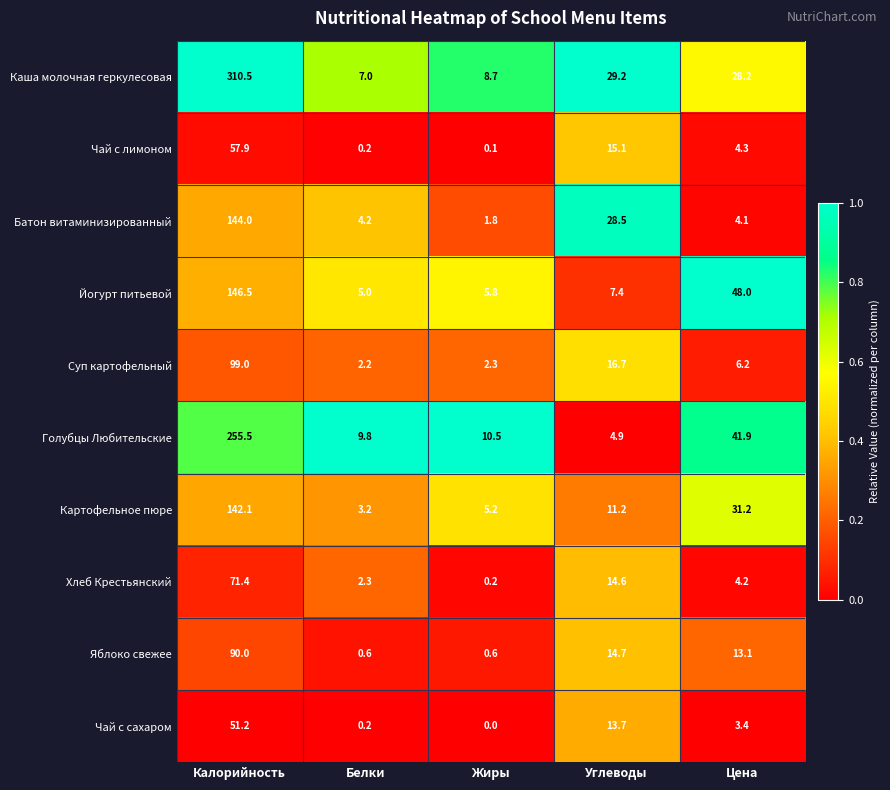

At how many categories does at least one series exceed 0?

5